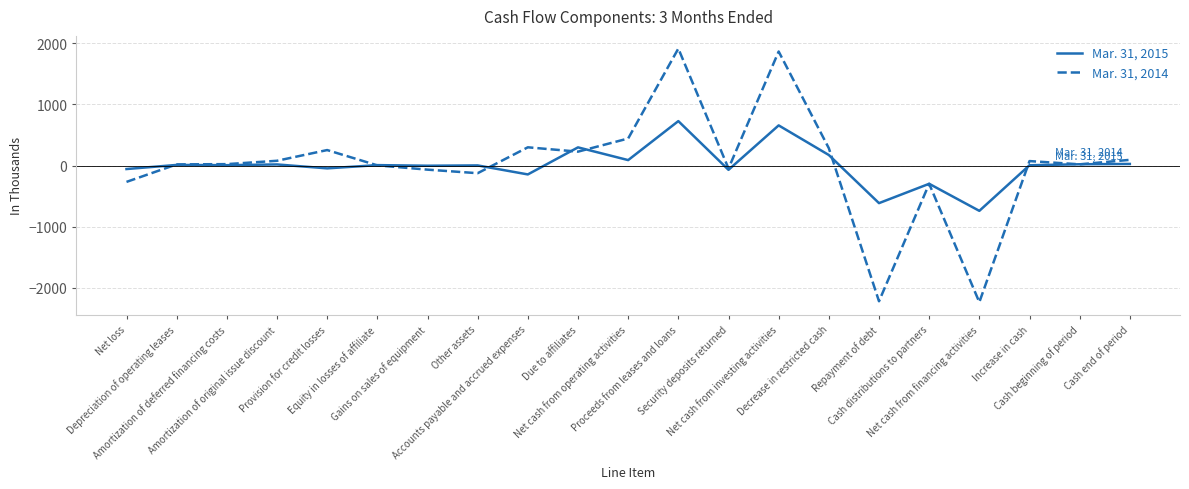

What is the minimum value for Mar. 31, 2014?

-2232